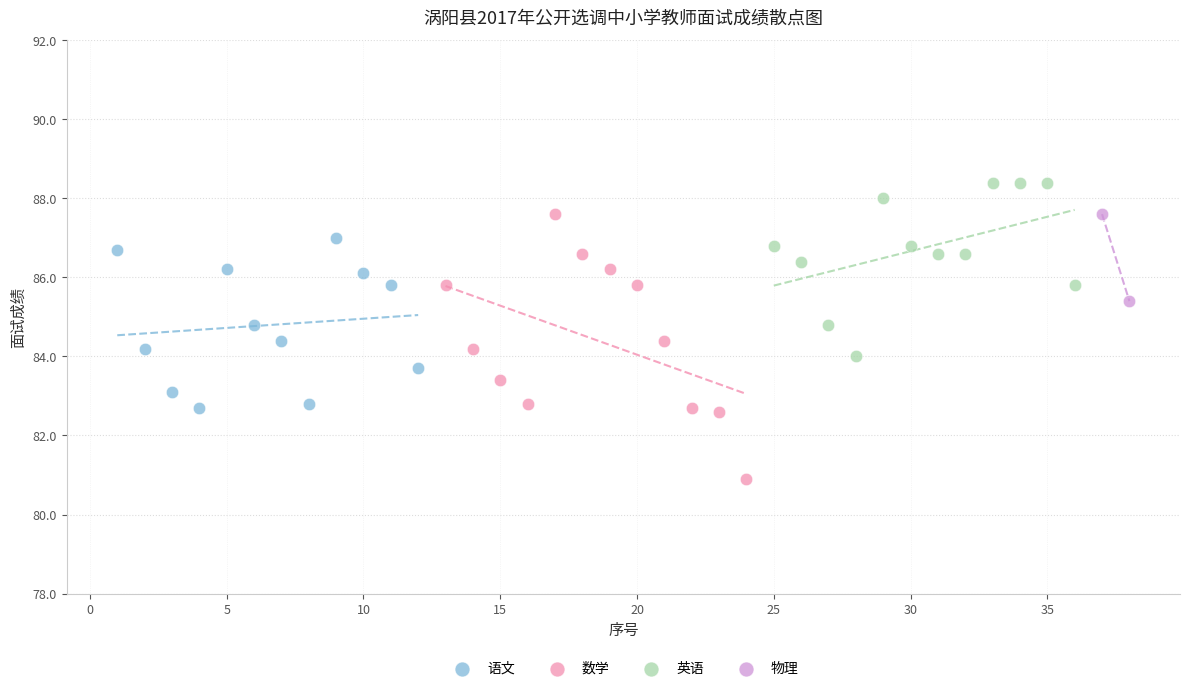

Which series has the largest Y range (max minus min)?

数学